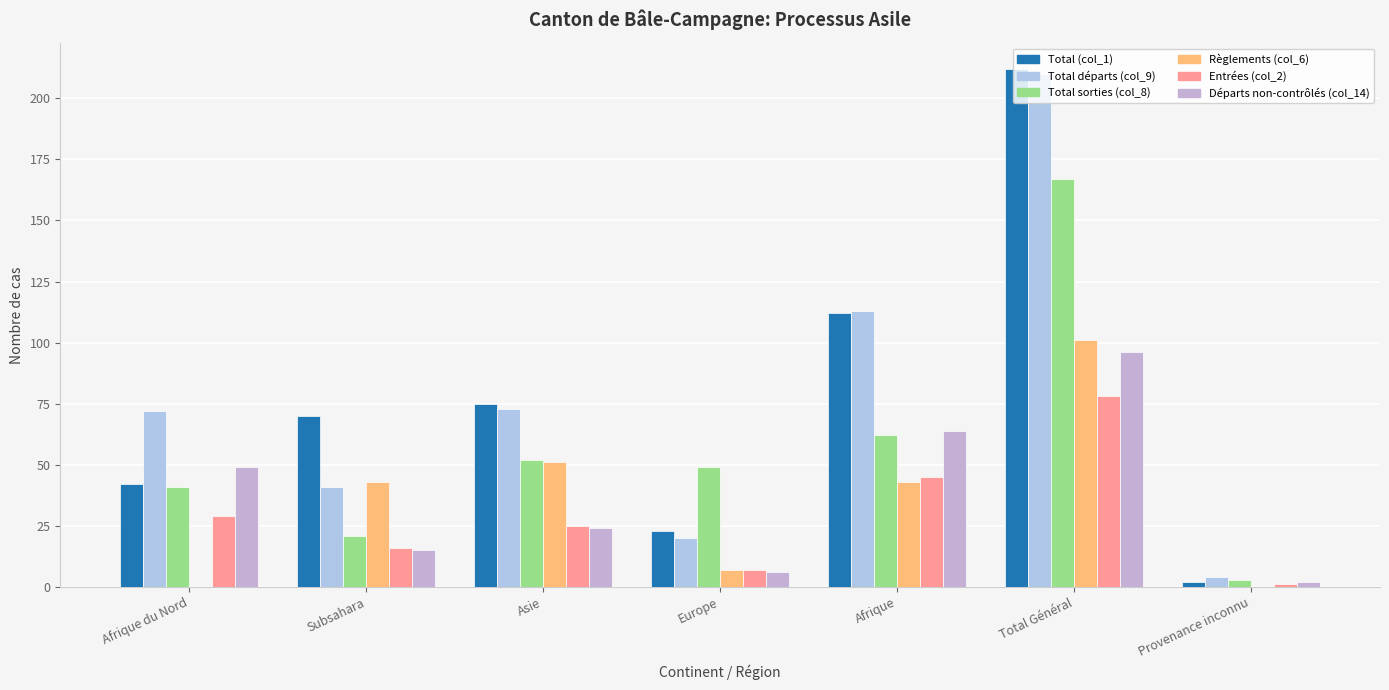

How many groups of bars are there?

7